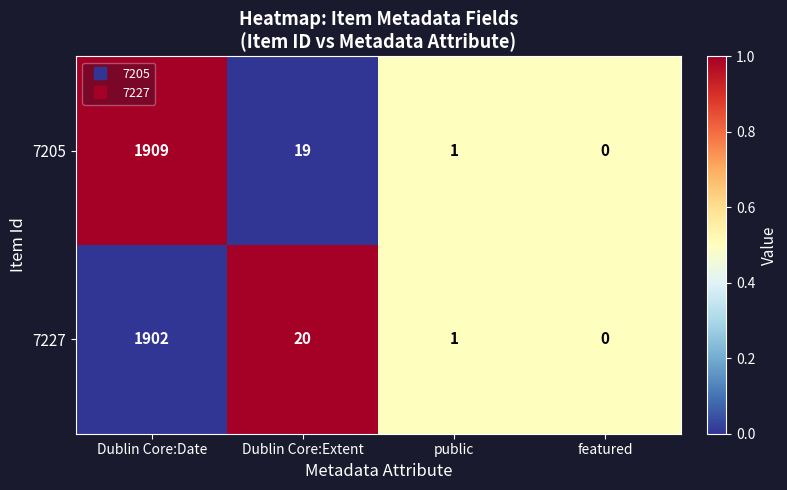

Rank the series at Dublin Core:Extent from highest to lowest value.

7227, 7205